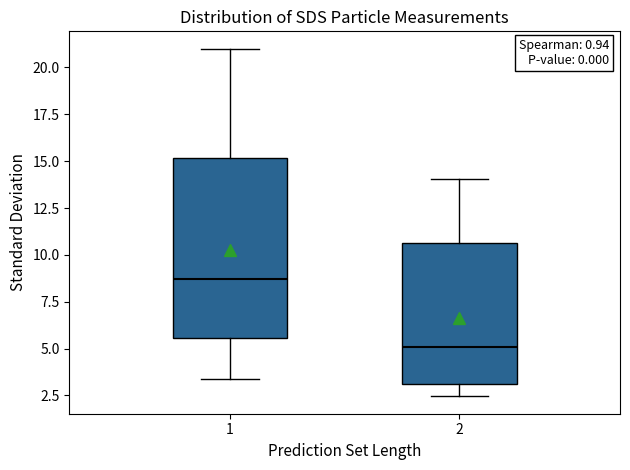

Reading left to right, transcribe this box plot: for each box, give where its median line is, the range the box spans, and where its two whiskers end, as read against the y-axis. The values are not printed on the chart, so give them approximately, as read against the axis.

1: median 8.5, box 5.5 to 15.0, whiskers 3.5 to 21.0
2: median 5.0, box 3.0 to 10.5, whiskers 2.5 to 14.0